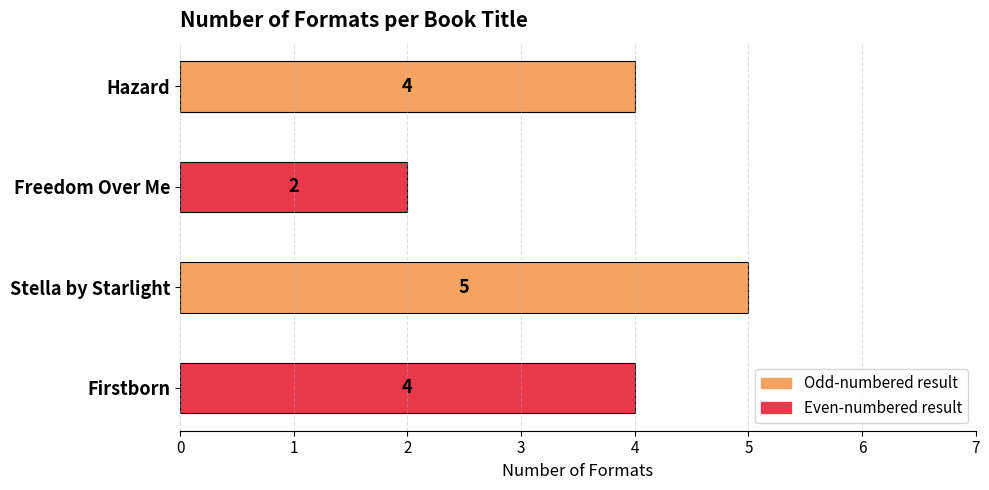

Reading top to bottom, what are all the values shown in this chart?

Hazard=4	Freedom Over Me=2	Stella by Starlight=5	Firstborn=4